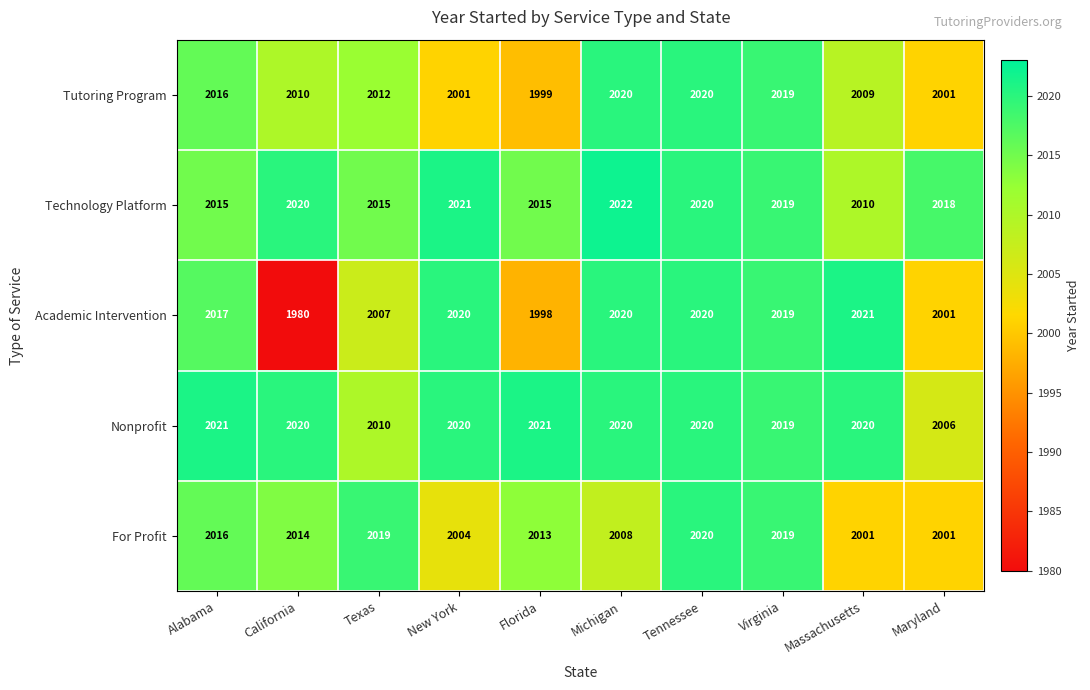

What is the greatest value displayed?

2022